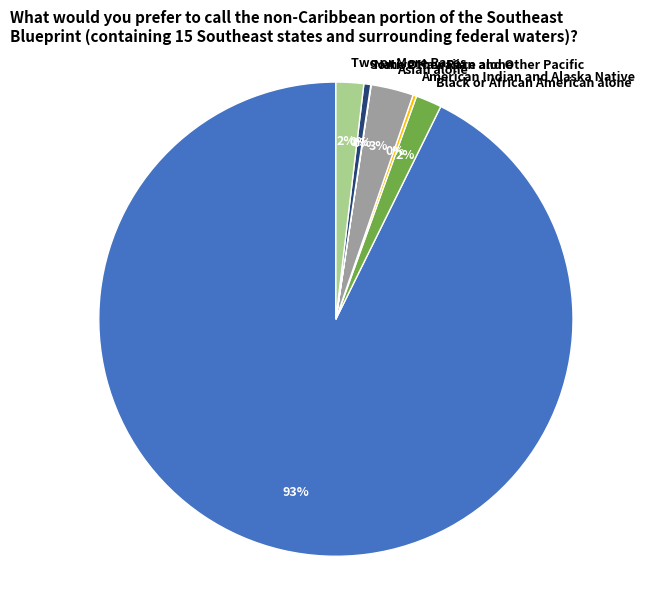

What is the largest slice in the pie chart?

White alone